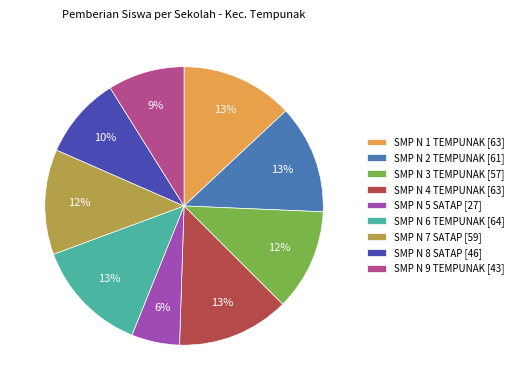

Count the number of slices in the pie.

9